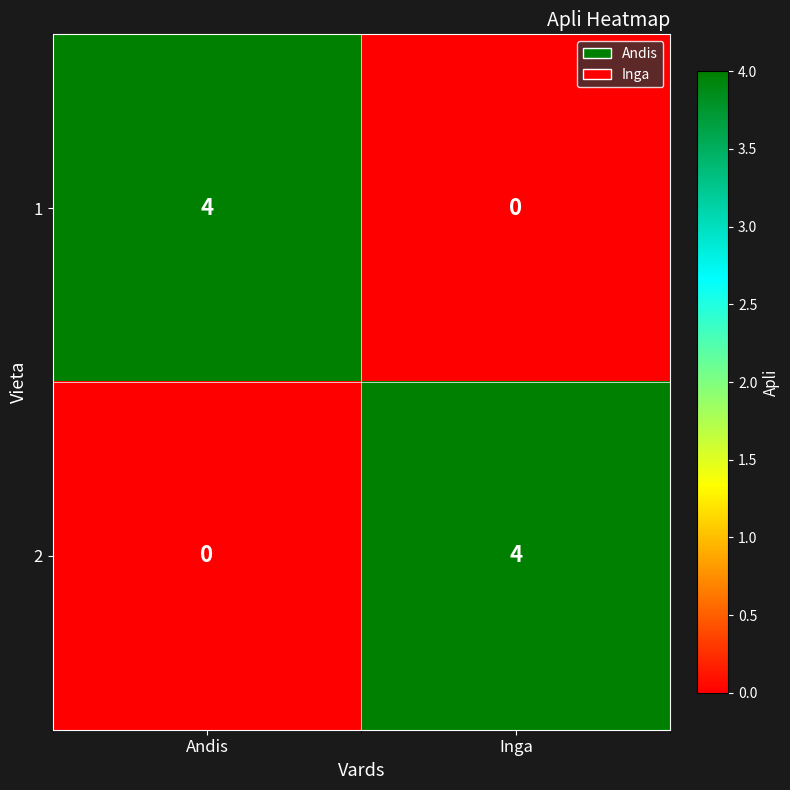

List the labels in order of 1 value, largest first.

Andis, Inga